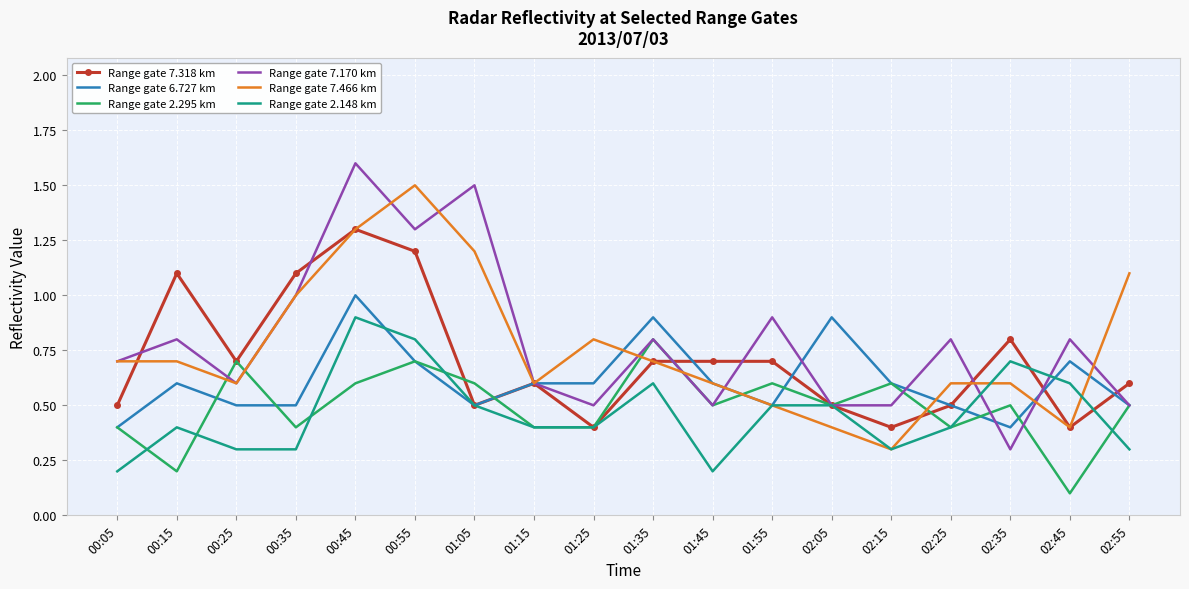

Which series changed the most between 00:25 and 01:55?

Range gate 7.170 km